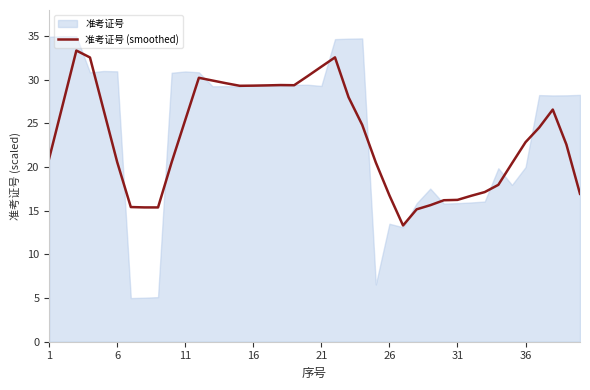

What is the difference between the second highest and minimum values?

19.3